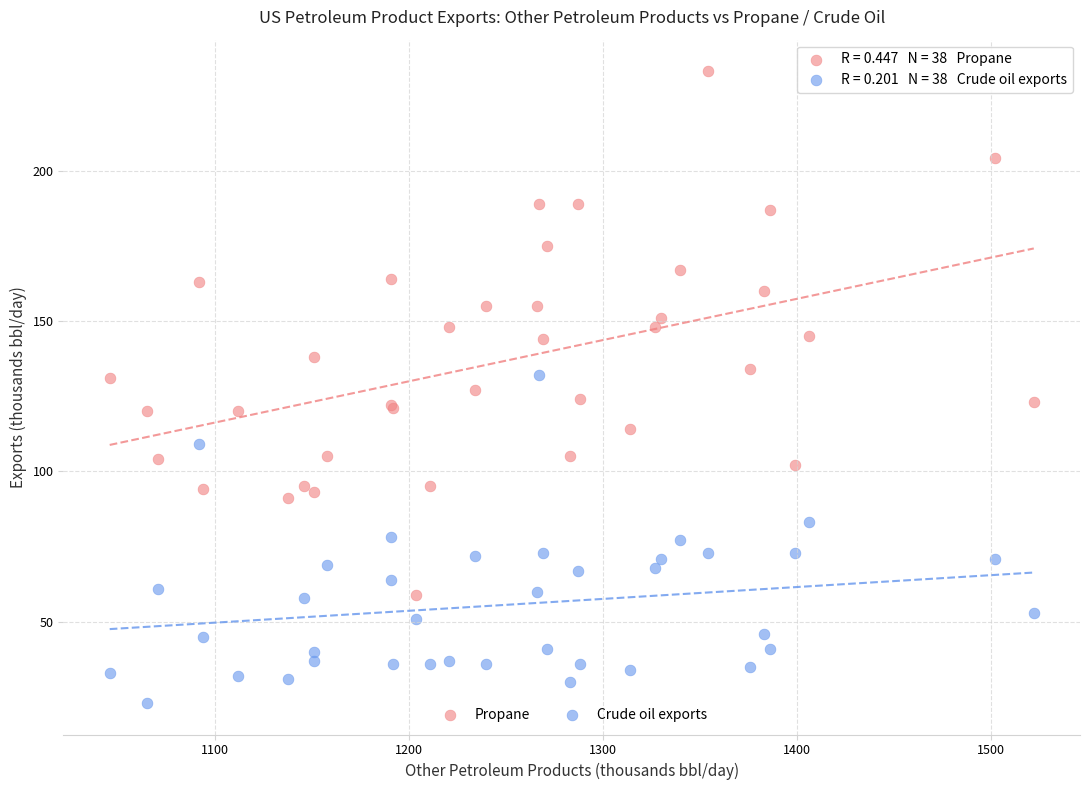

What are all the series names shown in the legend?

Propane, Crude oil exports